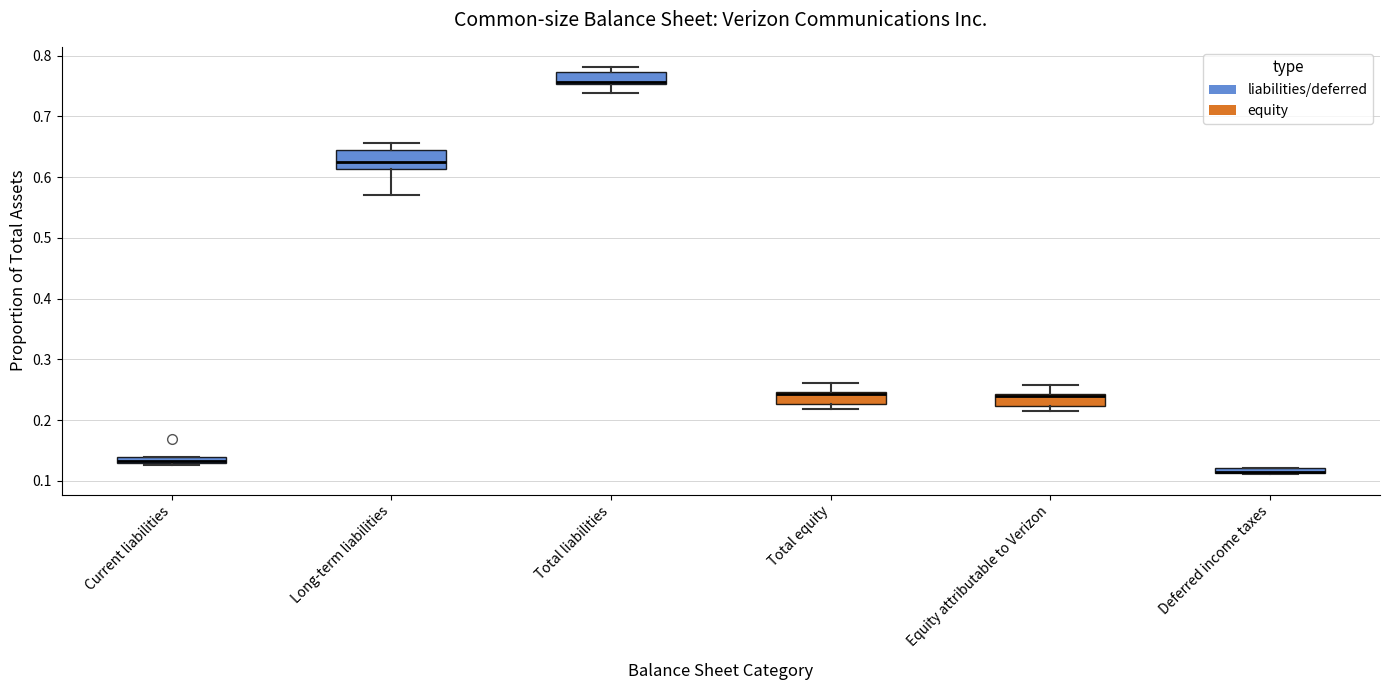

Which box is the tallest, from its lower edge to its upper edge?

Long-term liabilities